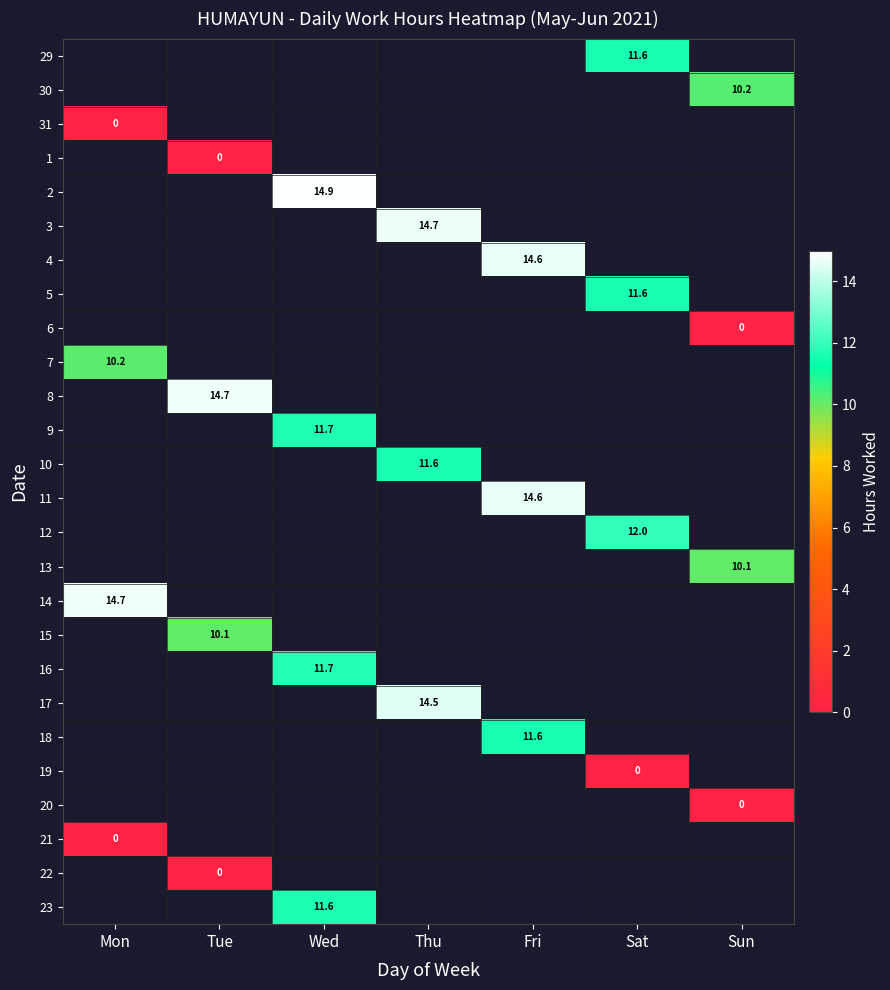

Is the value of 3 at Thu greater than the value of 16 at Wed?

Yes